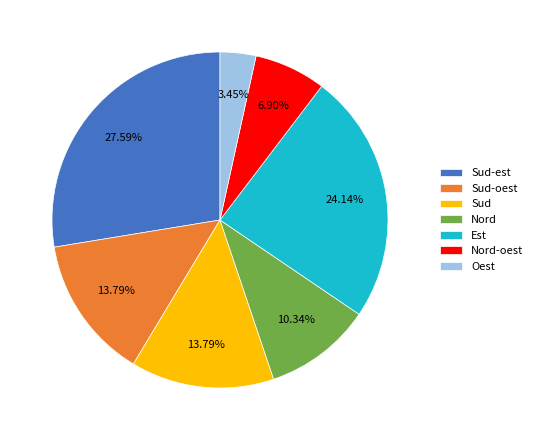

To the nearest percent, what percentage of the pie is Sud-oest?

14%